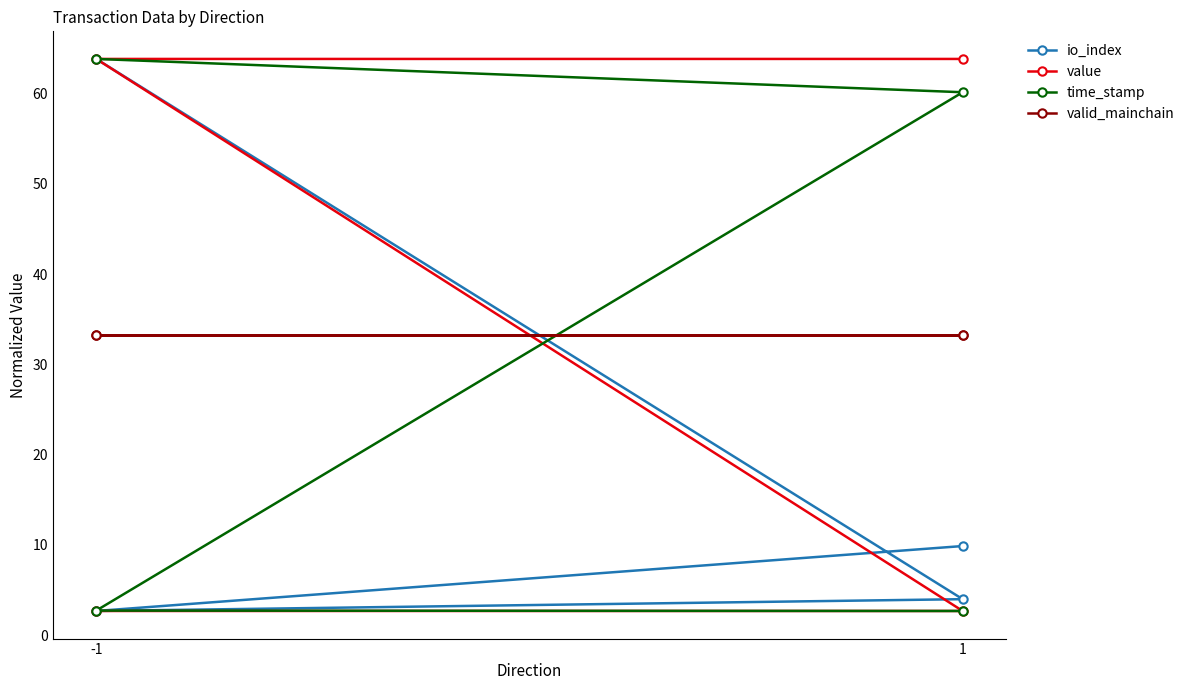

What is the difference between the maximum and second lowest values in the time_stamp series?

61.1